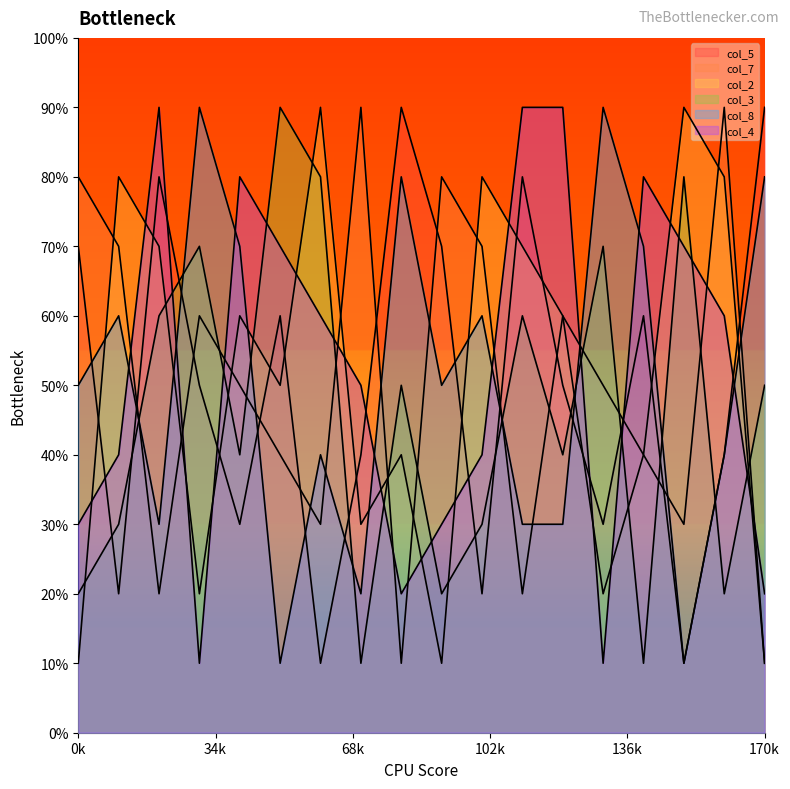

True or false: col_5 has more than 2 interior local peaks.

True